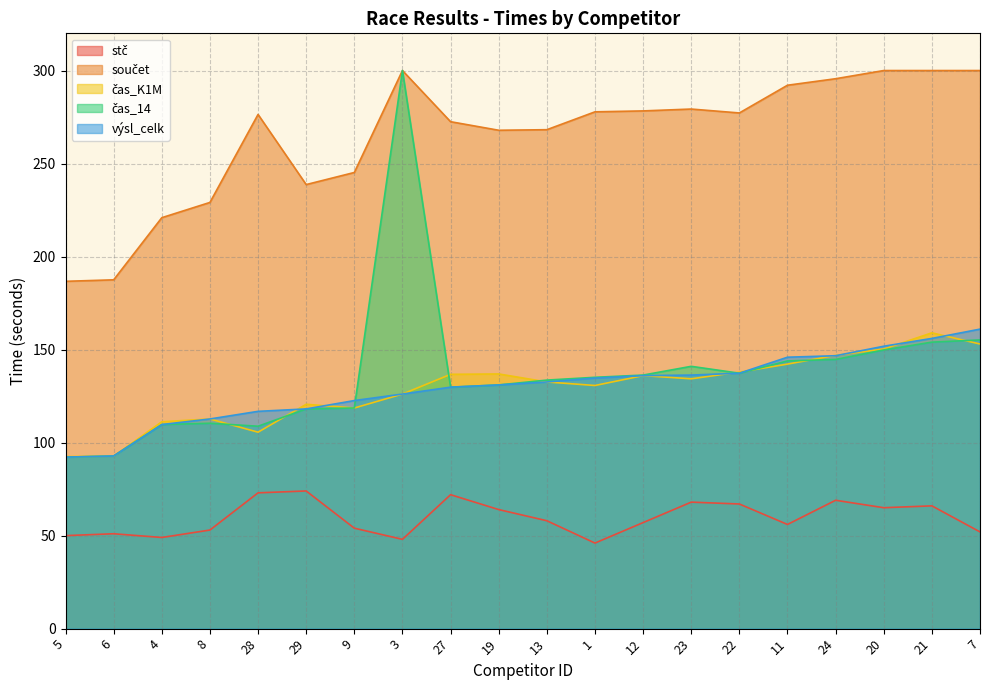

How many interior local peaks does the stč series have?

6